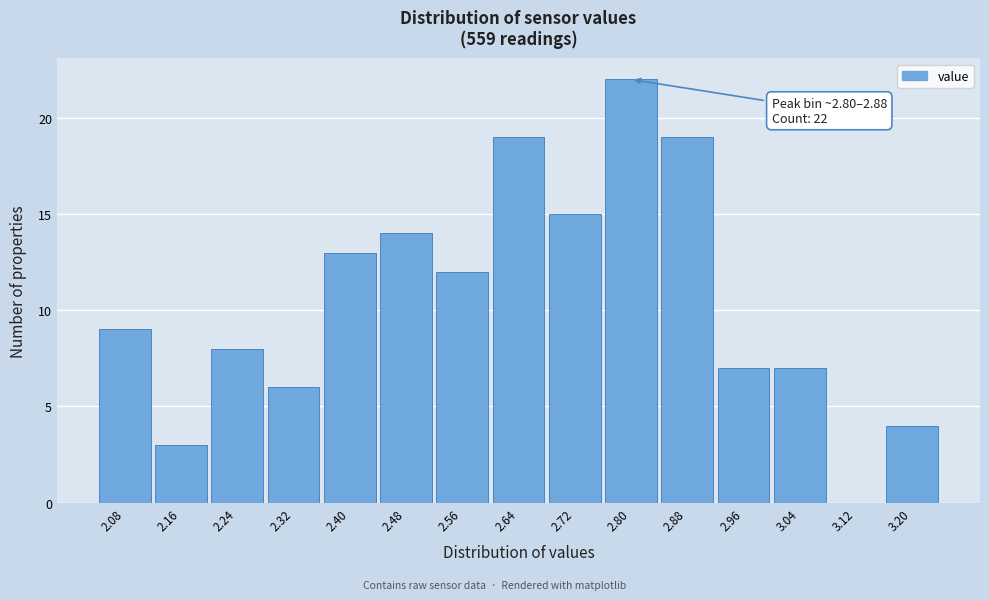

Reading left to right, list all the values displayed in this chart.

2.08=9	2.16=3	2.24=8	2.32=6	2.40=13	2.48=14	2.56=12	2.64=19	2.72=15	2.80=22	2.88=19	2.96=7	3.04=7	3.12=0	3.20=4